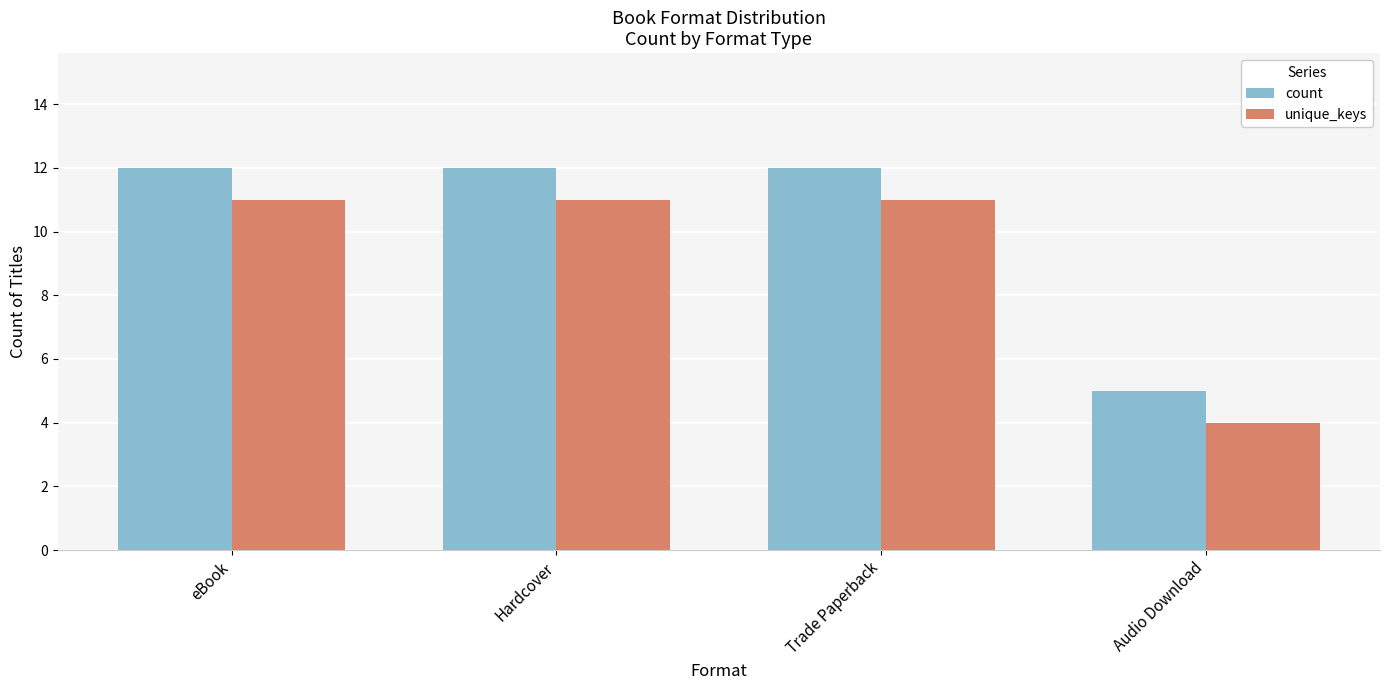

Reading left to right, list all the values displayed in this chart.

count: eBook=12	Hardcover=12	Trade Paperback=12	Audio Download=5
unique_keys: eBook=11	Hardcover=11	Trade Paperback=11	Audio Download=4